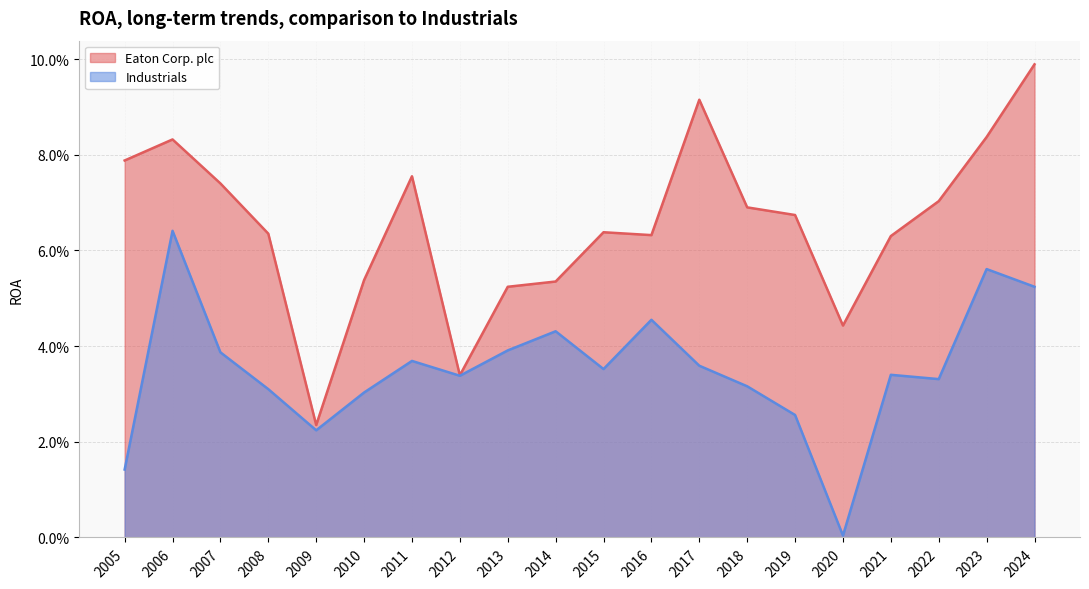

In Eaton Corp. plc, how many points are higher than both neighbors (excluding endpoints)?

4